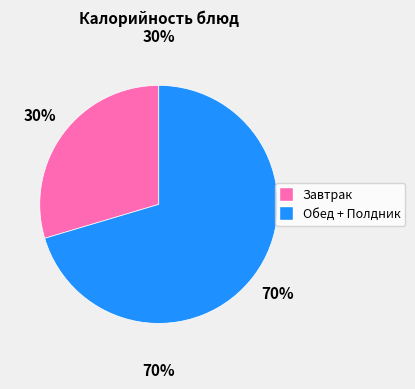

To the nearest percent, what is the average slice percentage?

50%